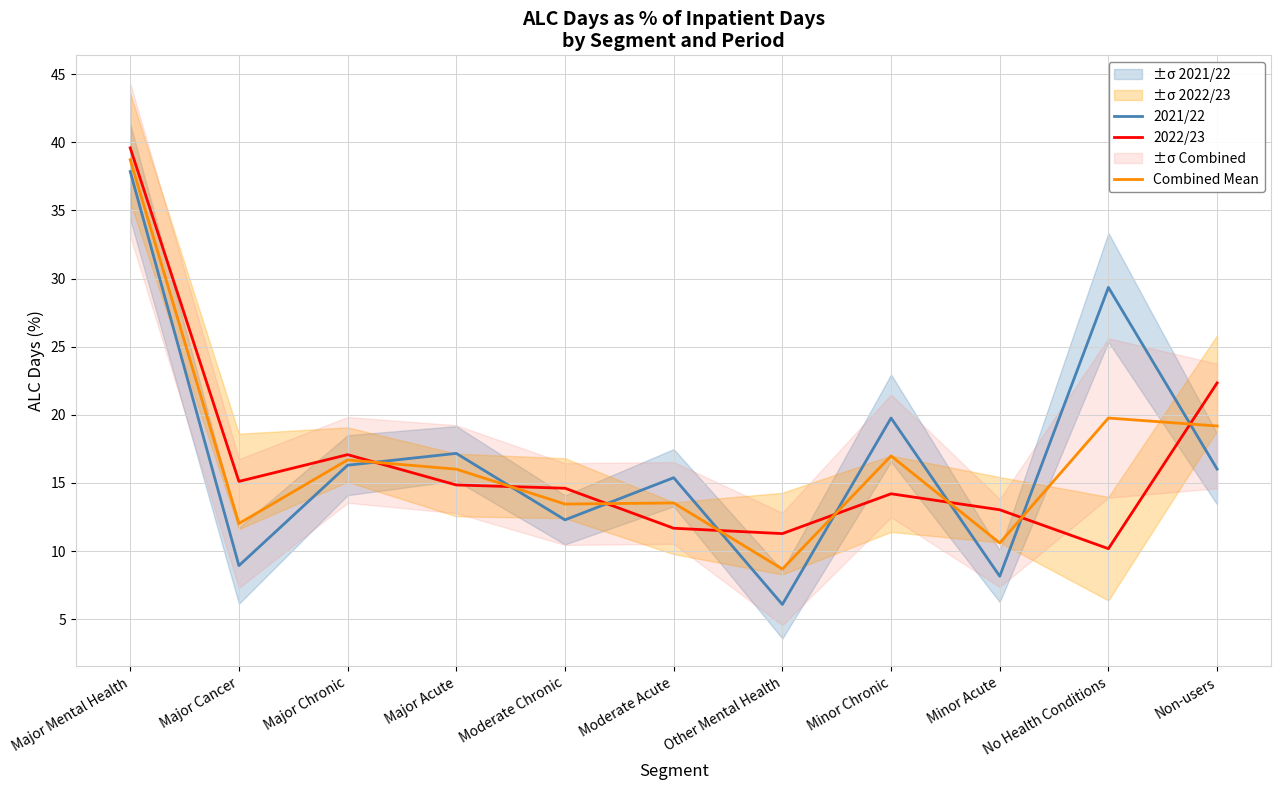

List the series in order of their overall mean, lowest first.

2022/23, Combined Mean, 2021/22